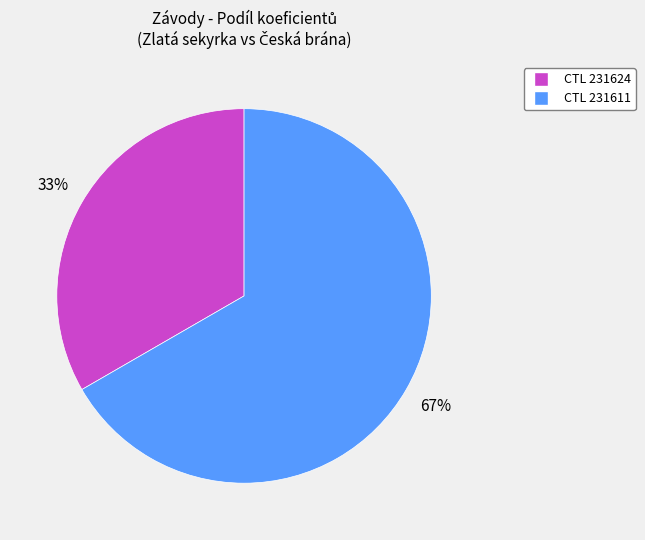

Do CTL 231624 and CTL 231611 together represent more than half of the pie?

Yes